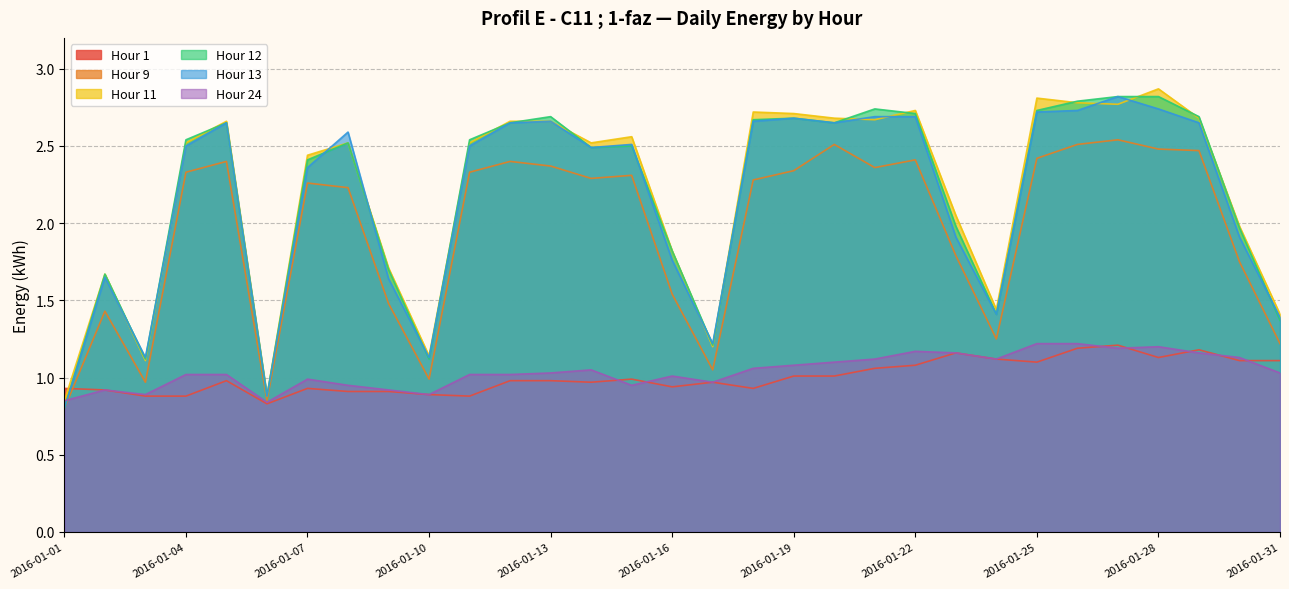

At which category is the sum across all series the highest?

2016-01-27